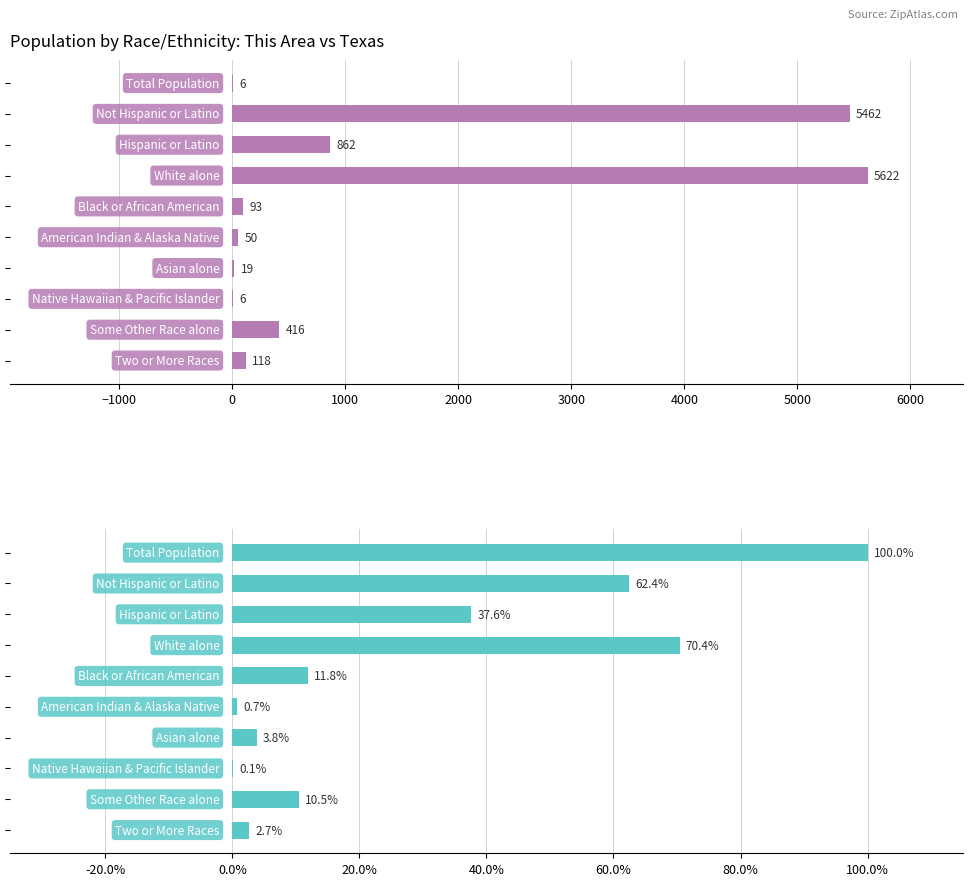

Reading left to right, list all the values displayed in this chart.

This Area: −2000=6.0	−1000=5462.0	0=862.0	1000=5622.0	2000=93.0	3000=50.0	4000=19.0	5000=6.0	6000=416.0	7000=118.0
Texas %: −2000=100.0	−1000=62.4	0=37.6	1000=70.4	2000=11.8	3000=0.7	4000=3.8	5000=0.1	6000=10.5	7000=2.7